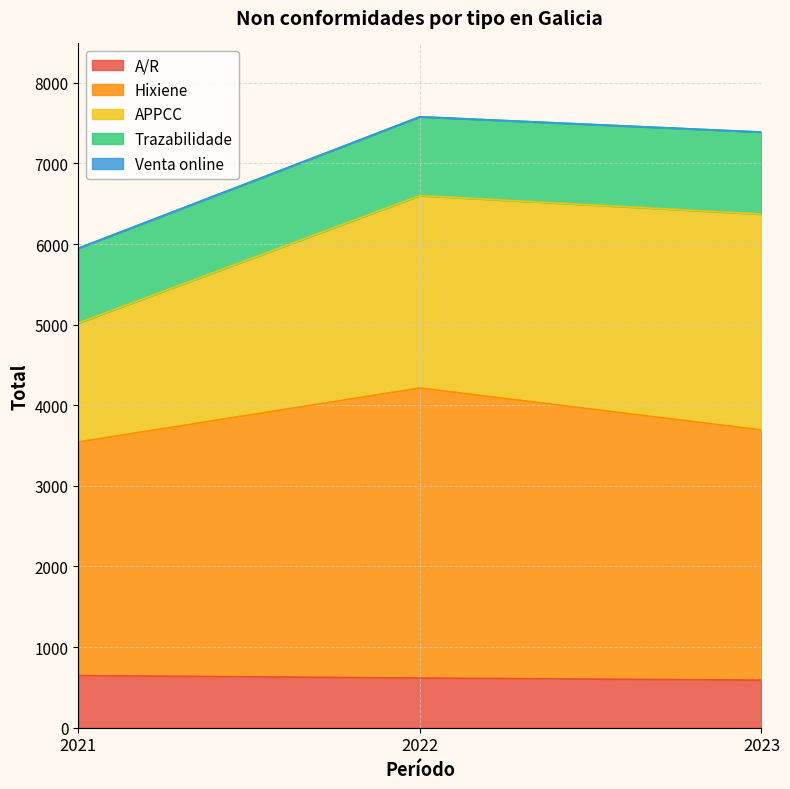

What is the sum of the Trazabilidade values at 2021 and 2023?

1945